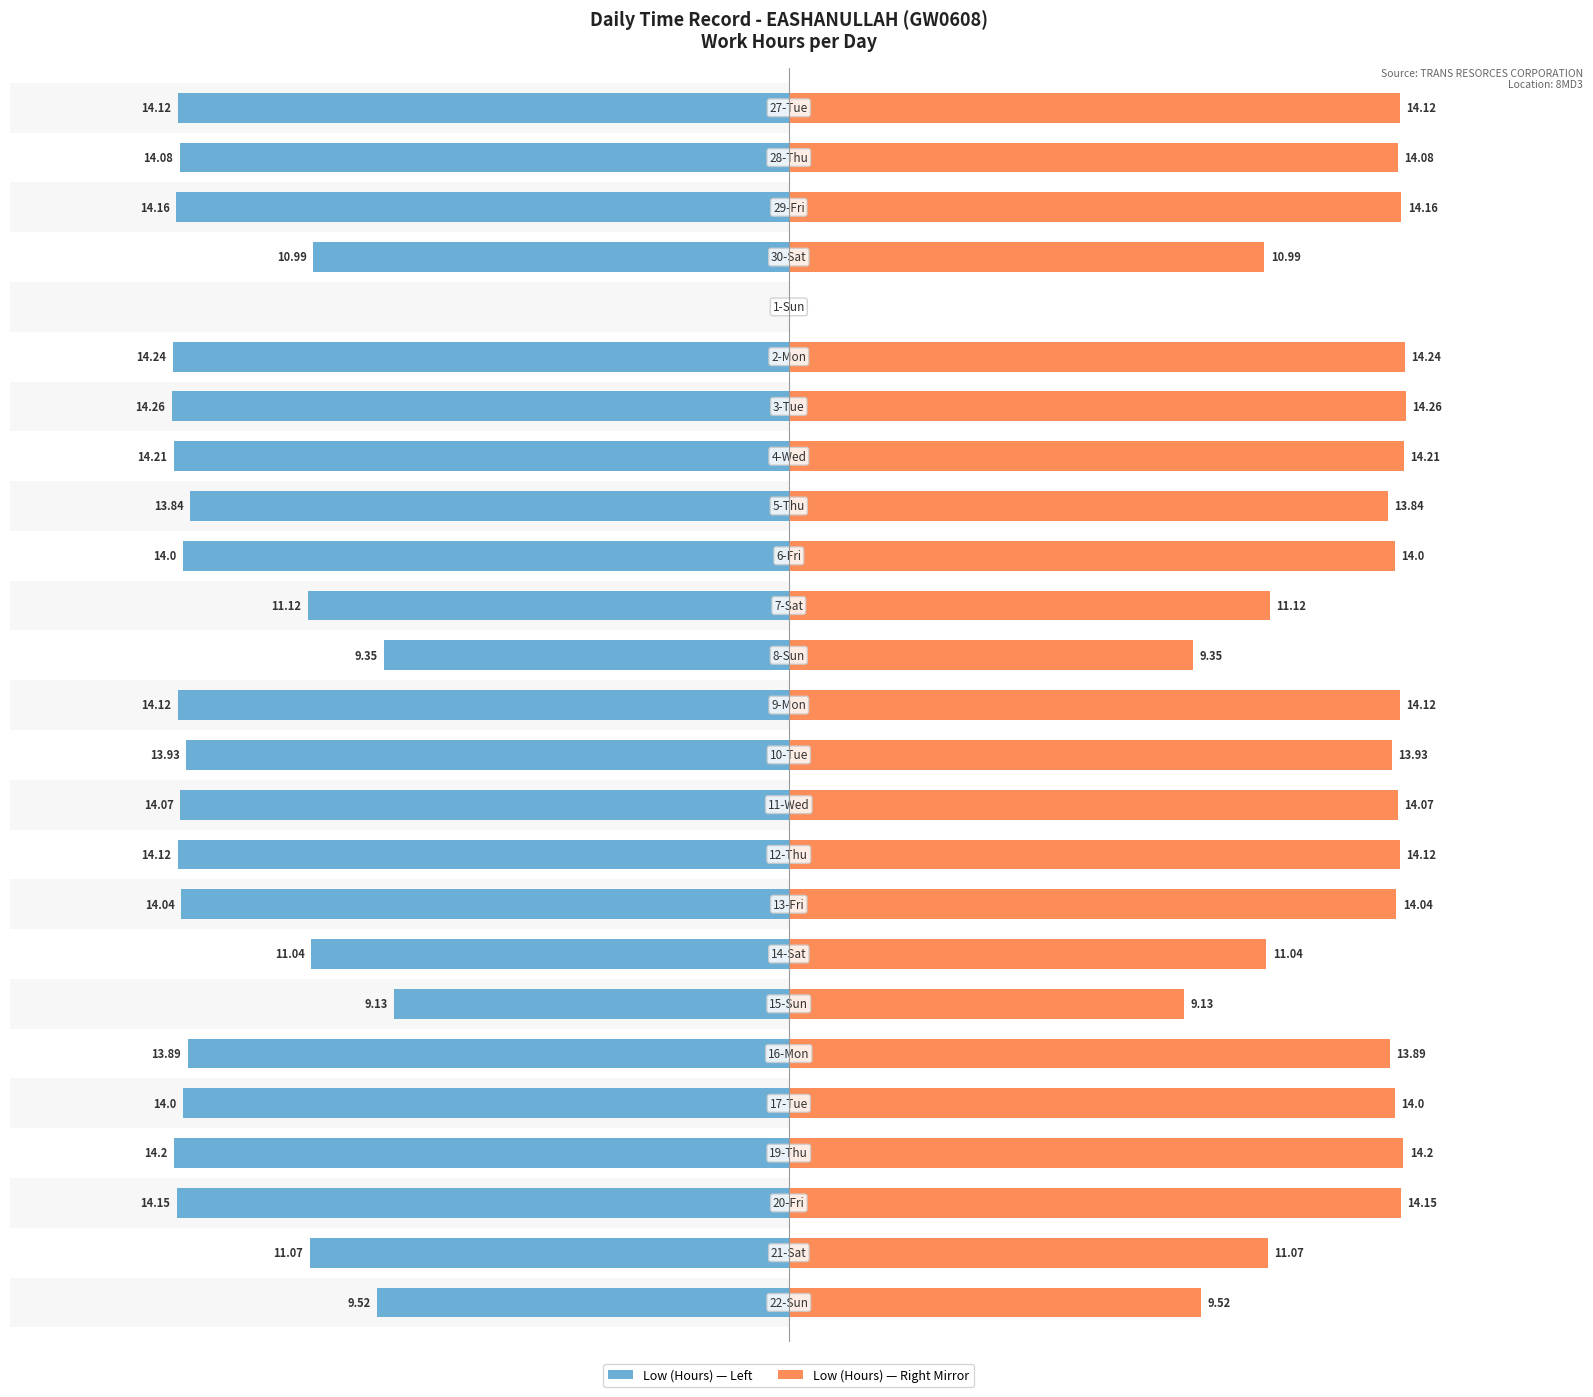

Reading right to left, transcribe all the data shown in this chart.

Low (Hours): 24=9.5	23=11.1	22=14.2	21=14.2	20=14.0	19=13.9	18=9.1	17=11.0	16=14.0	15=14.1	14=14.1	13=13.9	12=14.1	11=9.3	10=11.1	9=14.0	8=13.8	7=14.2	6=14.3	5=14.2	4=0.0	3=11.0	2=14.2	1=14.1	0=14.1
Break Total (mirror): 24=9.5	23=11.1	22=14.2	21=14.2	20=14.0	19=13.9	18=9.1	17=11.0	16=14.0	15=14.1	14=14.1	13=13.9	12=14.1	11=9.3	10=11.1	9=14.0	8=13.8	7=14.2	6=14.3	5=14.2	4=0.0	3=11.0	2=14.2	1=14.1	0=14.1